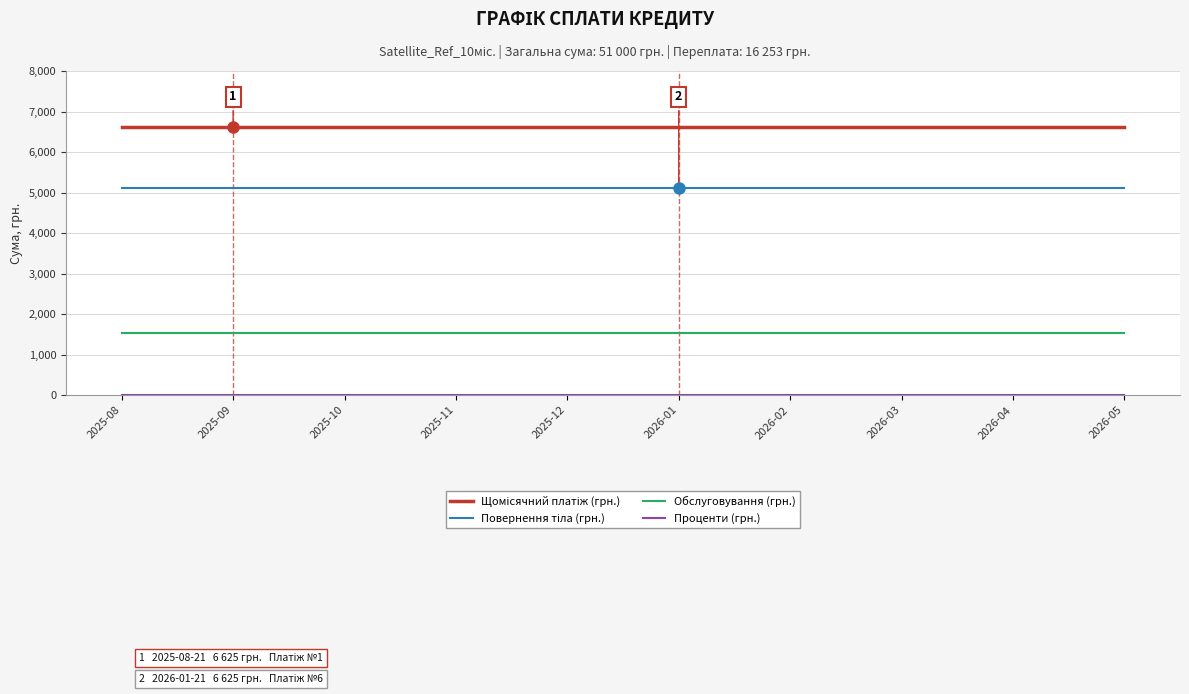

What is the maximum value for Обслуговування (грн.)?

1524.9